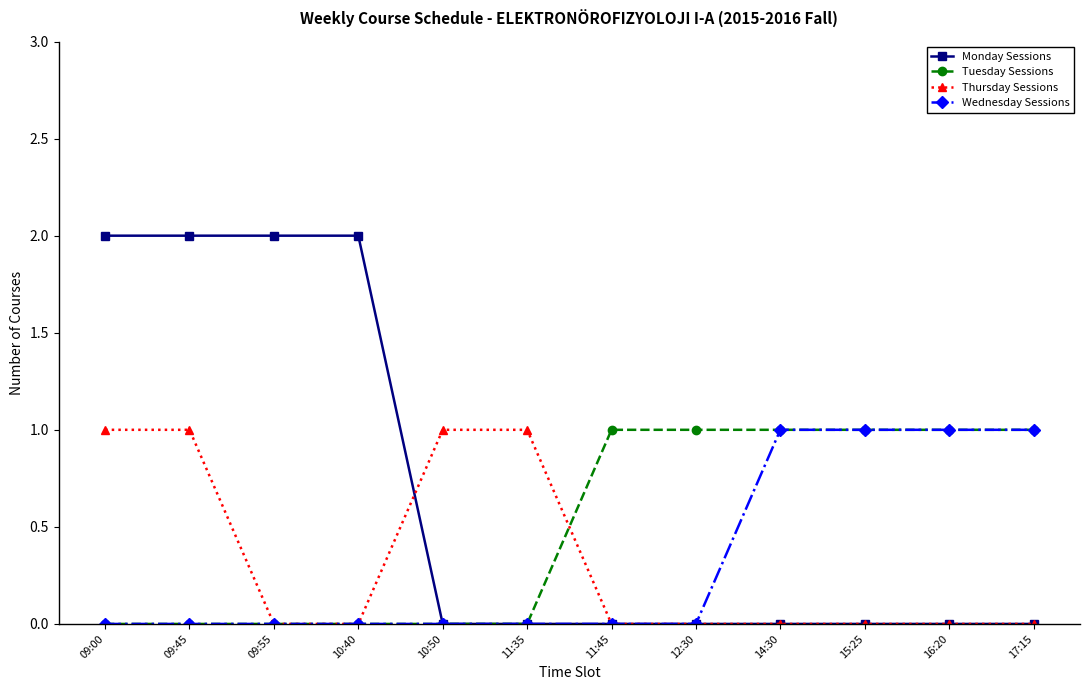

Which series has the largest total across all categories?

Monday Sessions